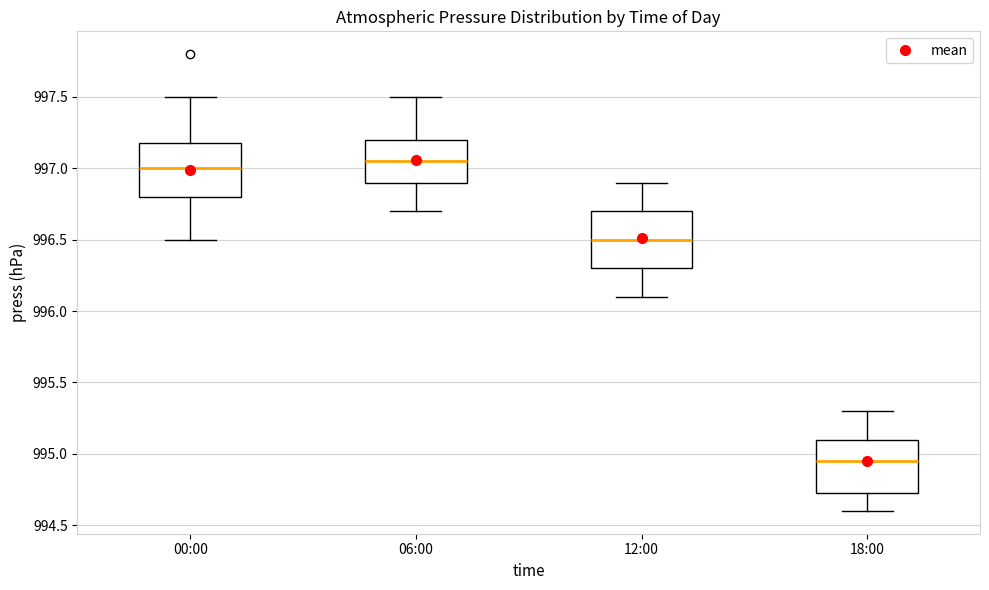

Where is the upper edge of the box for 00:00 on the y-axis? The values are not printed on the chart, so give them approximately, as read against the axis.

997.20